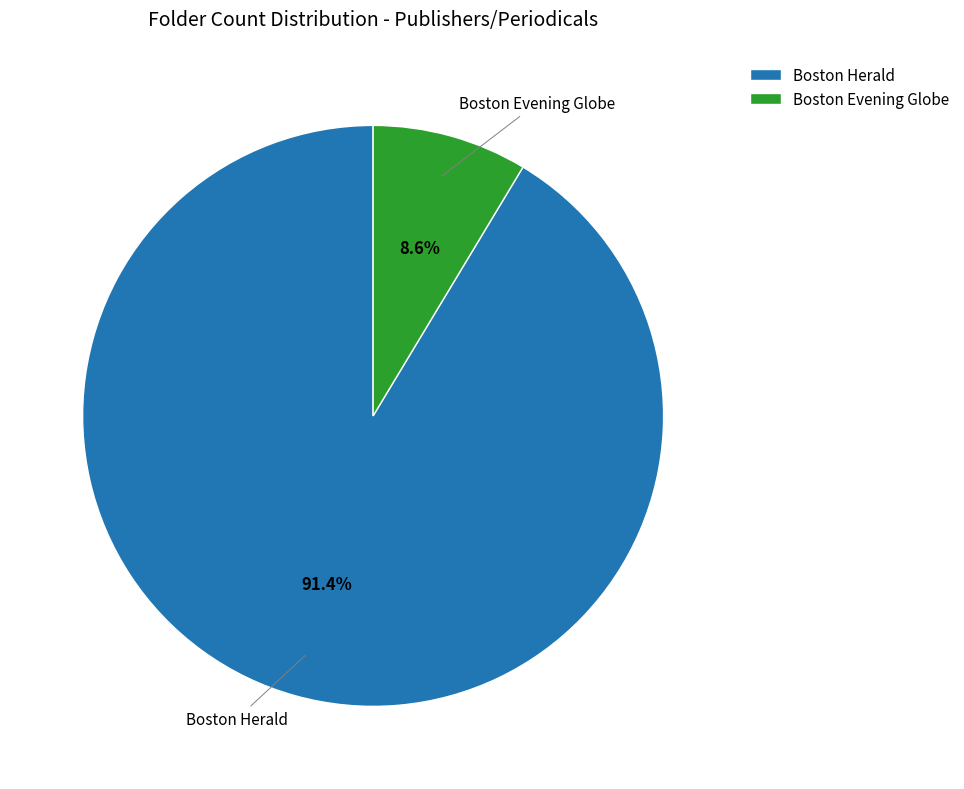

Rank the categories by value from highest to lowest.

Boston Herald, Boston Evening Globe